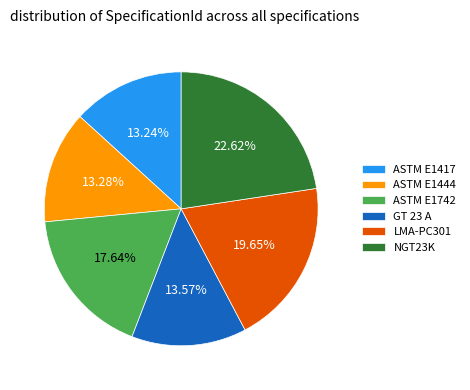

Is the sum of LMA-PC301 and ASTM E1444 greater than half?

No